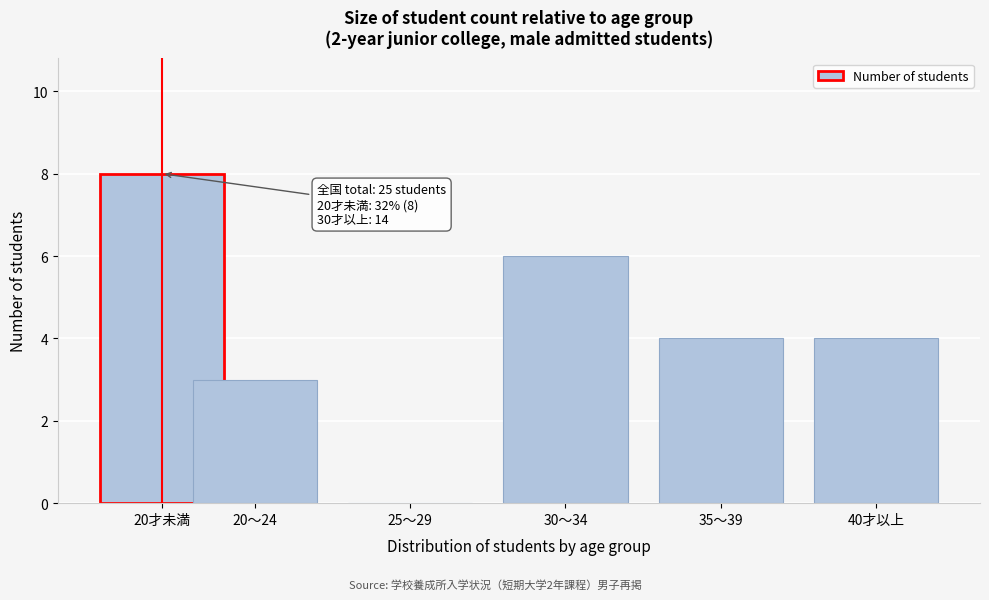

Reading left to right, transcribe all the data shown in this chart.

20才未満=8	20～24=3	25～29=0	30～34=6	35～39=4	40才以上=4